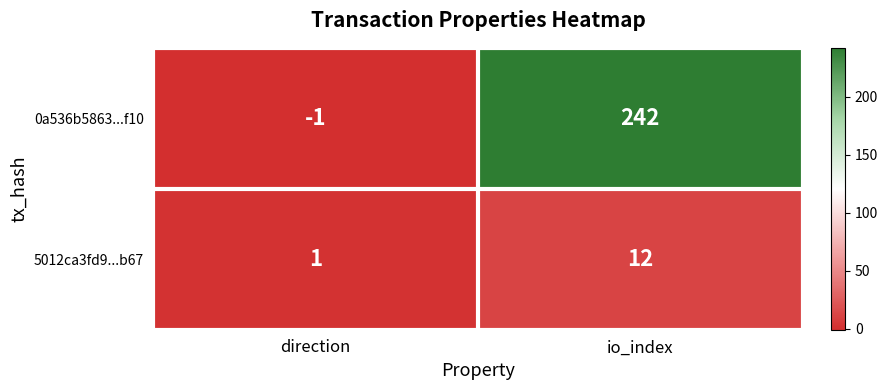

True or false: 5012ca3fd9...b67 has a value of 12 at io_index.

True